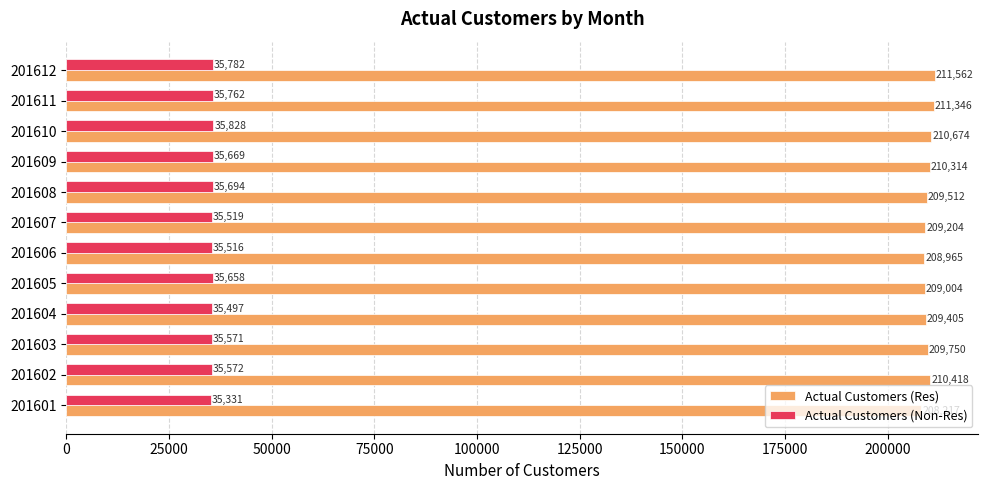

Which label corresponds to the largest value in the chart?

201612